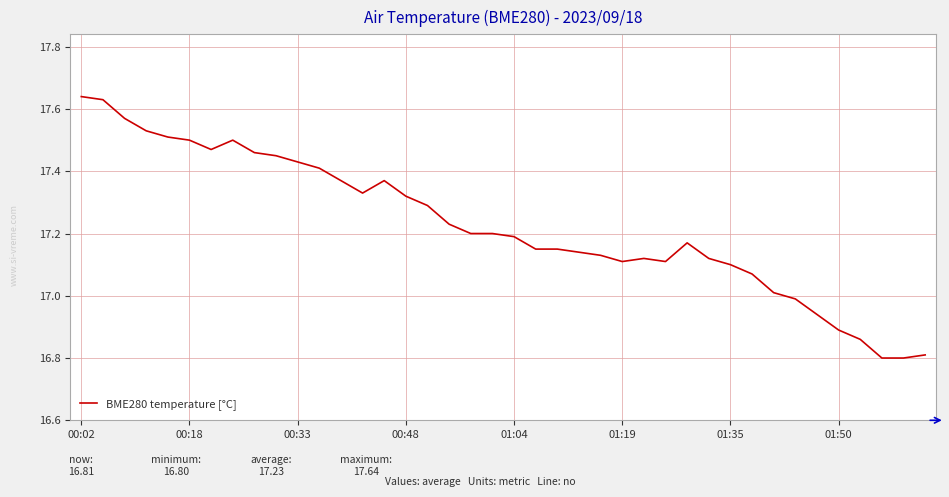

What is the difference between the maximum and minimum values?

0.8